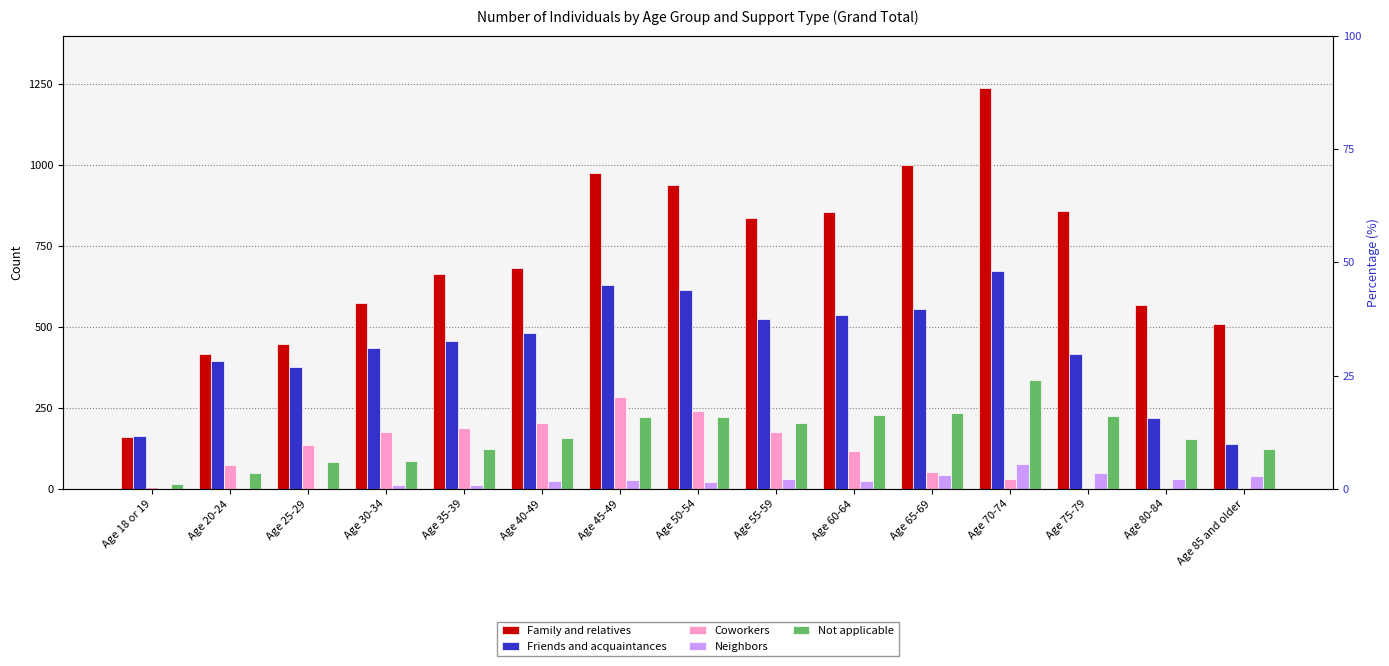

Which series has the largest total across all categories?

Family and relatives